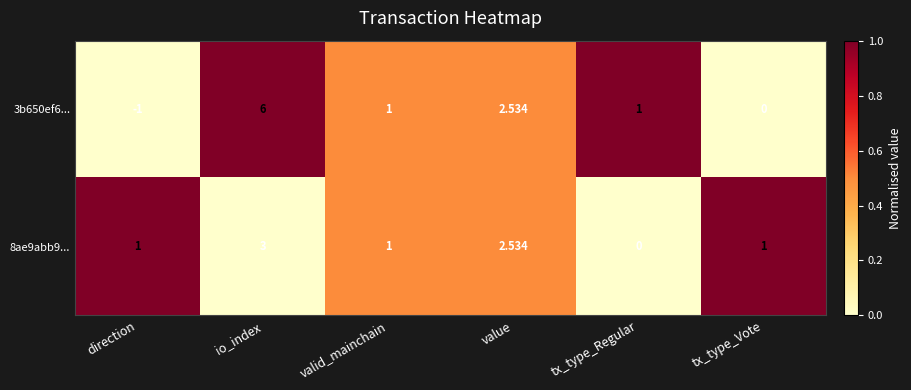

At which category is the sum across all series the highest?

io_index